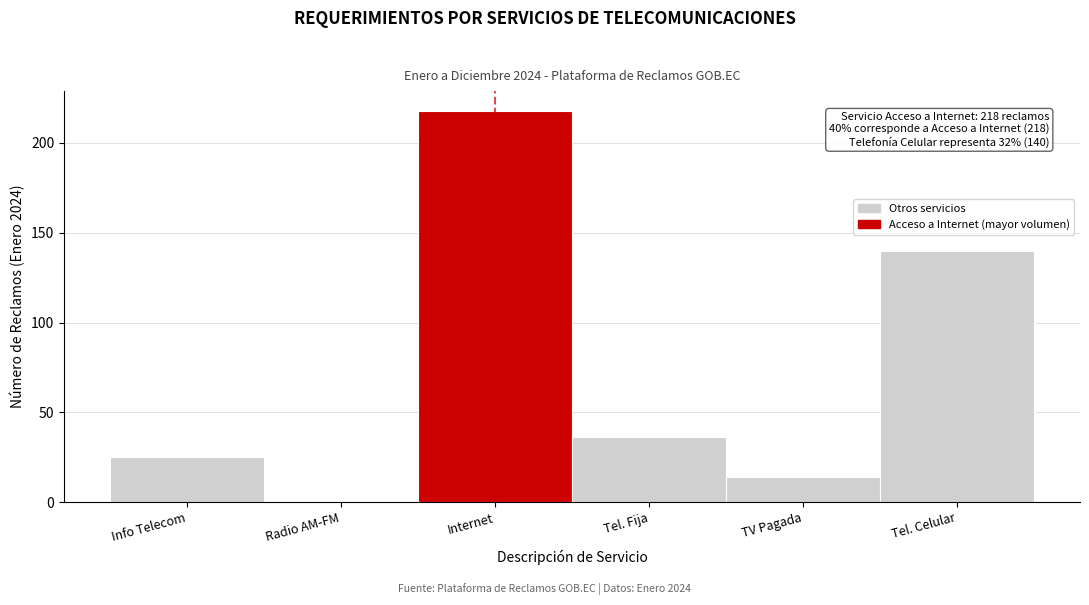

Reading right to left, list all the values displayed in this chart.

Tel. Celular=140	TV Pagada=14	Tel. Fija=36	Internet=218	Radio AM-FM=0	Info Telecom=25